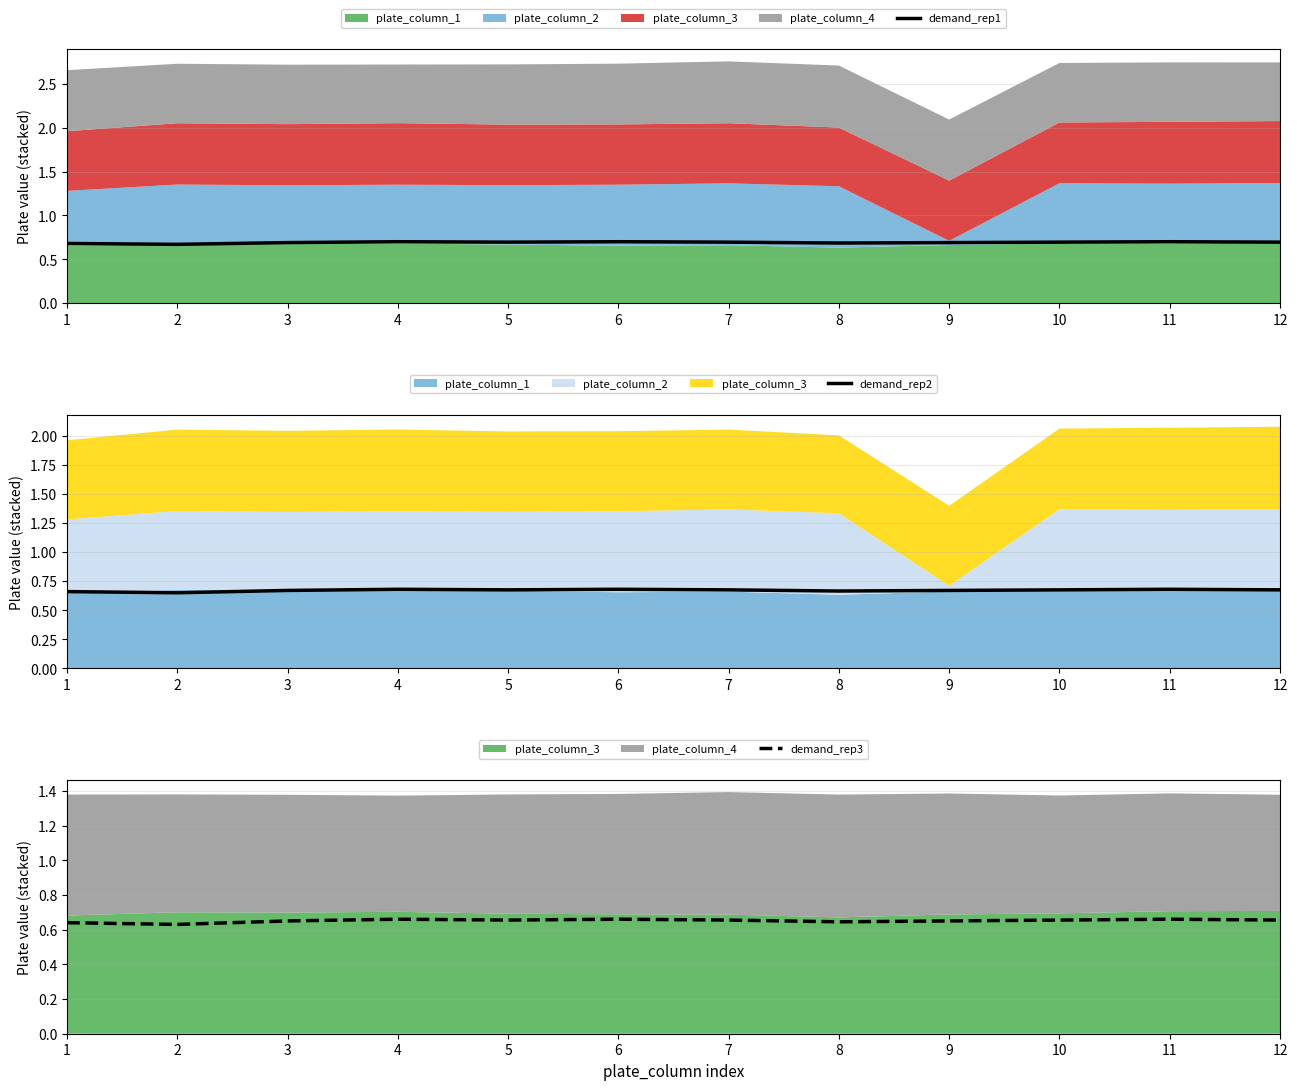

Does the chart have visible grid lines?

Yes